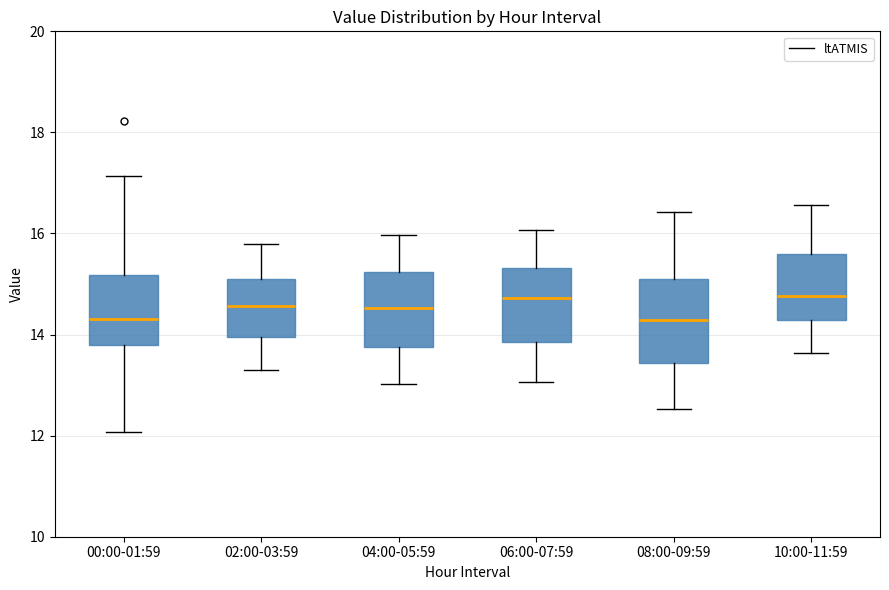

Reading left to right, transcribe this box plot: for each box, give where its median line is, the range the box spans, and where its two whiskers end, as read against the y-axis. The values are not printed on the chart, so give them approximately, as read against the axis.

00:00-01:59: median 14.4, box 13.8 to 15.2, whiskers 12.0 to 17.2
02:00-03:59: median 14.6, box 14.0 to 15.2, whiskers 13.4 to 15.8
04:00-05:59: median 14.6, box 13.8 to 15.2, whiskers 13.0 to 16.0
06:00-07:59: median 14.8, box 13.8 to 15.4, whiskers 13.0 to 16.0
08:00-09:59: median 14.2, box 13.4 to 15.0, whiskers 12.6 to 16.4
10:00-11:59: median 14.8, box 14.2 to 15.6, whiskers 13.6 to 16.6